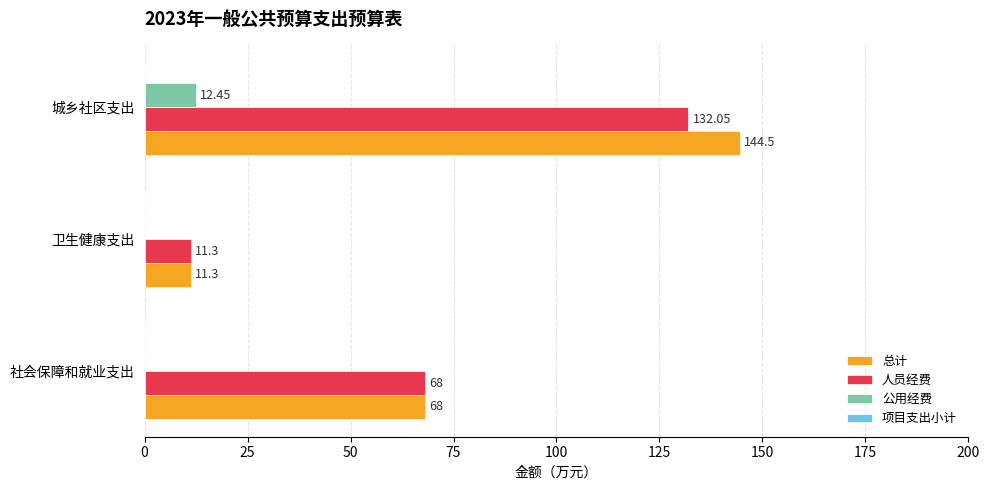

Count the number of categories in the chart.

3